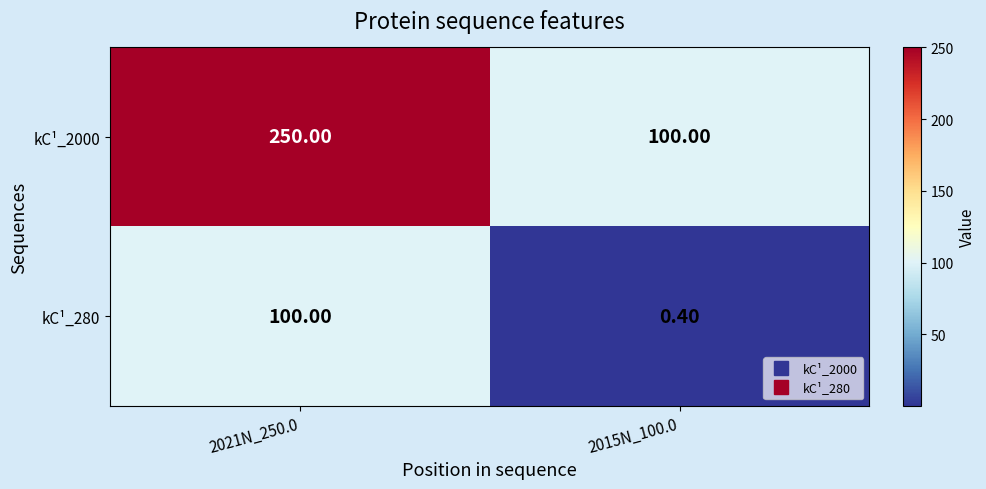

Is the value of kC¹_2000 at 2021N_250.0 greater than the value of kC¹_280 at 2021N_250.0?

Yes